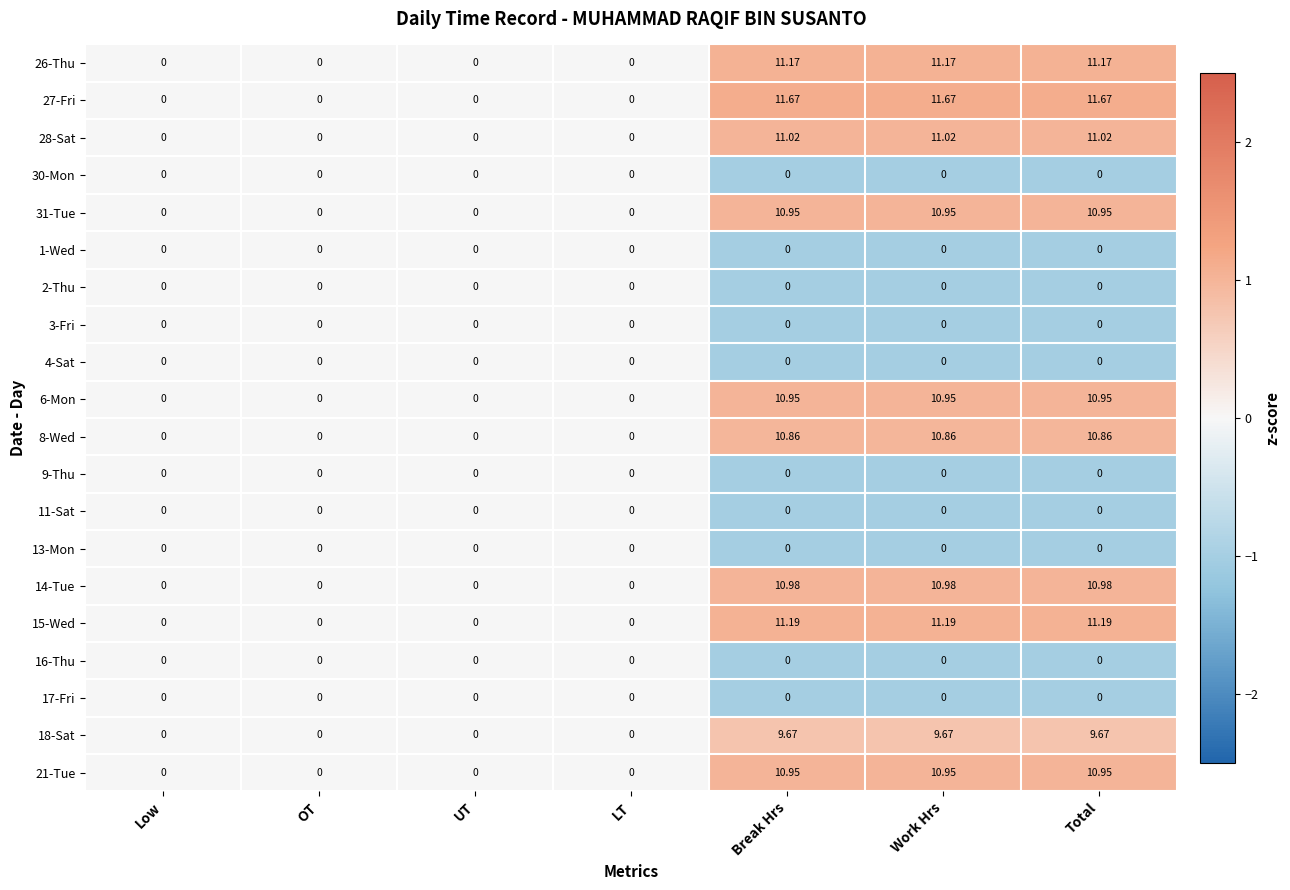

How many positive values does the 28-Sat series have?

3